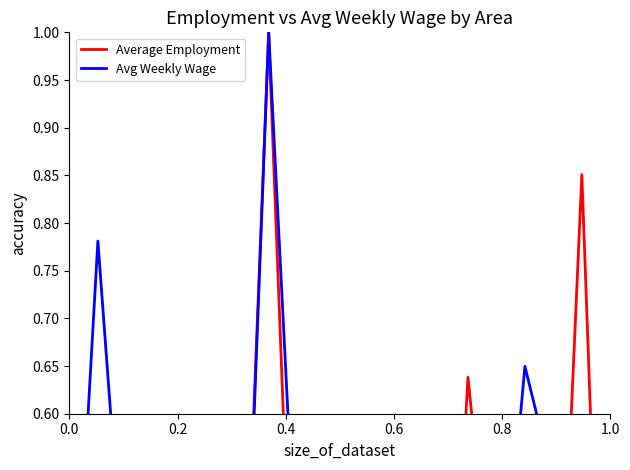

How many data points in Average Employment are above 0?

19